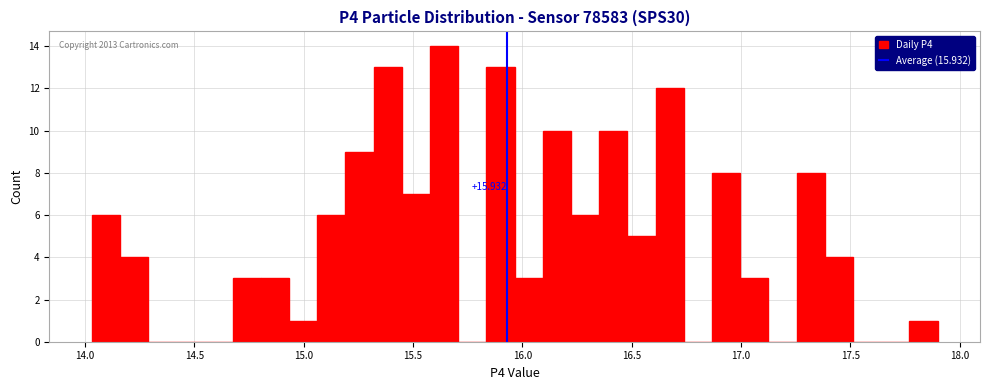

Around what value on the x-axis is the tallest bar? Give the approximate position of its centre, as read against the axis.

15.65